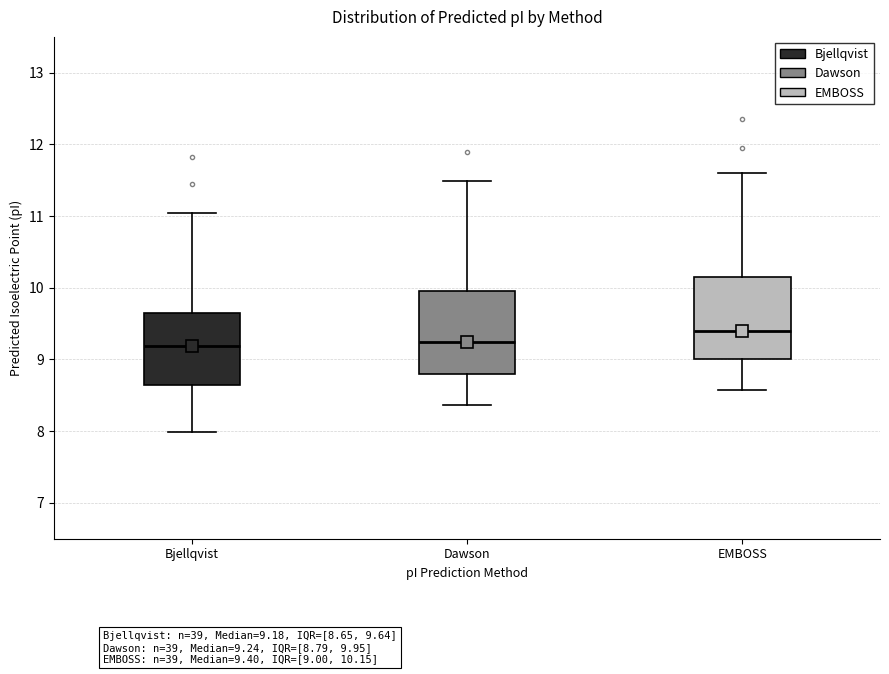

Reading left to right, transcribe this box plot: for each box, give where its median line is, the range the box spans, and where its two whiskers end, as read against the y-axis. The values are not printed on the chart, so give them approximately, as read against the axis.

Bjellqvist: median 9.2, box 8.6 to 9.6, whiskers 8.0 to 11.0
Dawson: median 9.2, box 8.8 to 9.9, whiskers 8.4 to 11.5
EMBOSS: median 9.4, box 9.0 to 10.1, whiskers 8.6 to 11.6